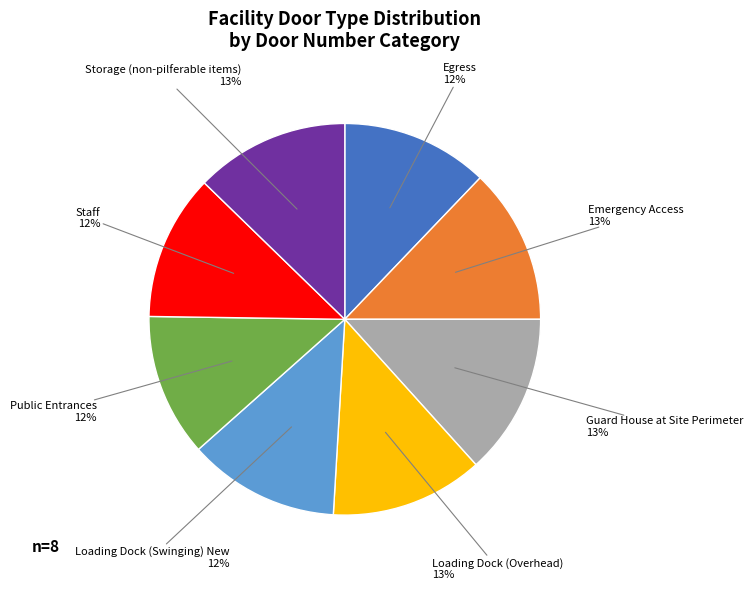

Is there a majority slice in this chart?

No